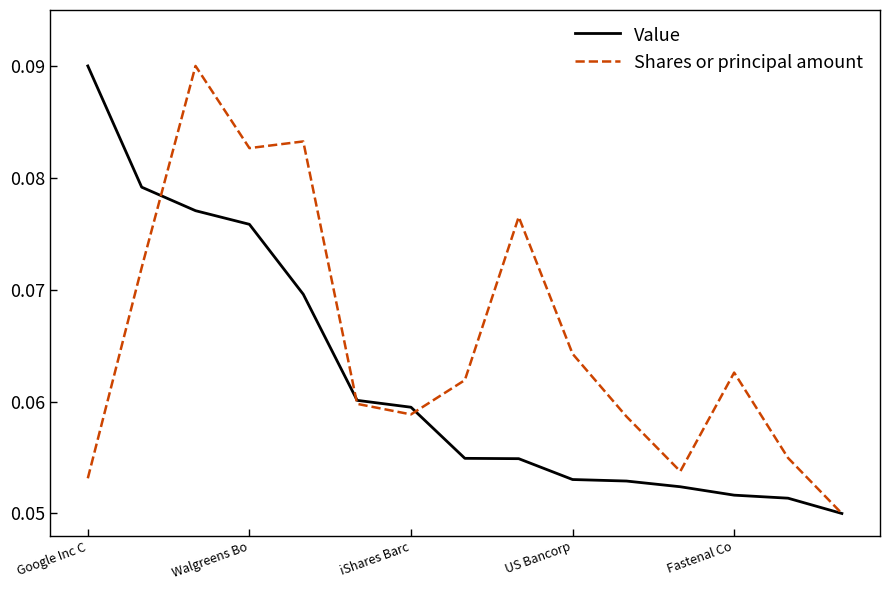

How many series are shown in this chart?

2